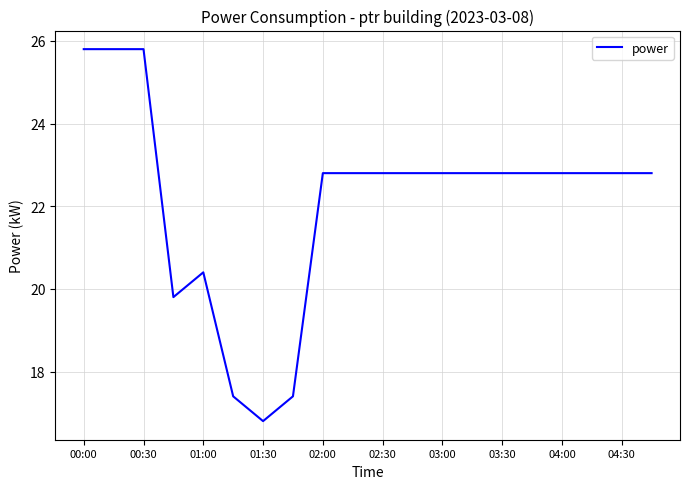

What is the greatest value displayed?

25.8